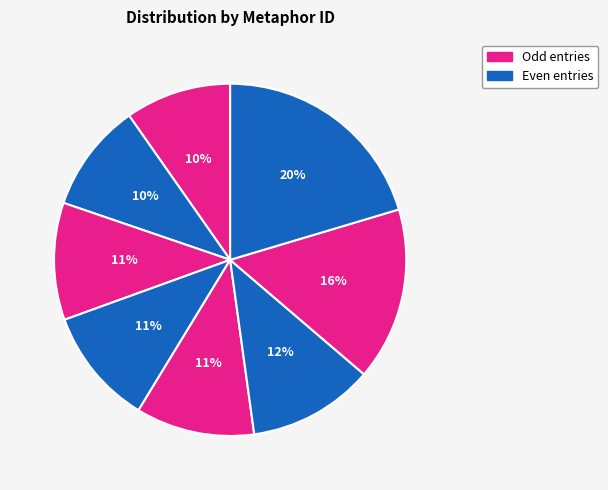

How many segments does this pie chart have?

8